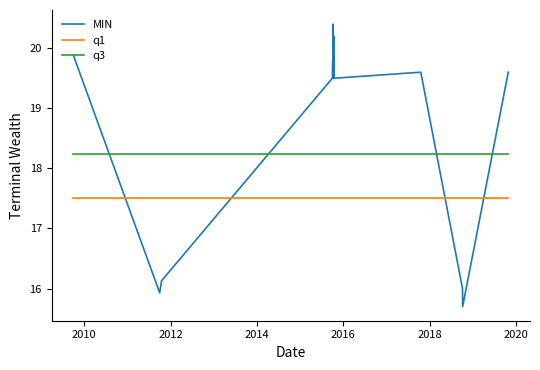

What is the average value of the q3 series?

18.2